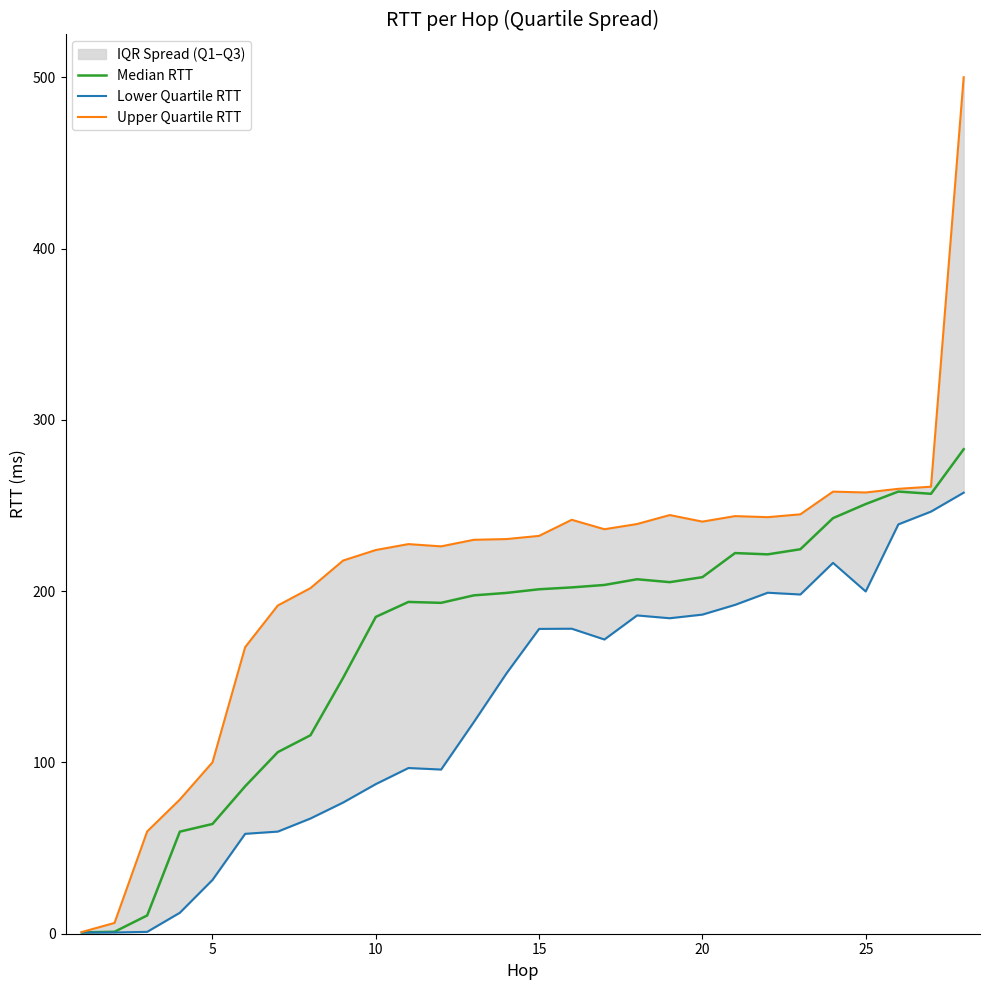

At 25, list the series in order from smallest to largest.

Lower Quartile RTT, Median RTT, Upper Quartile RTT